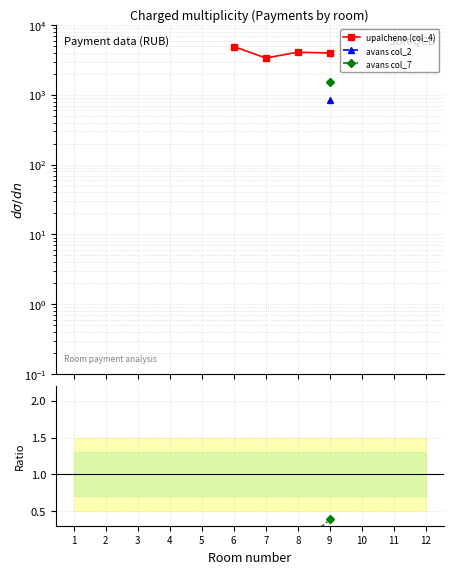

Does the chart have visible grid lines?

Yes